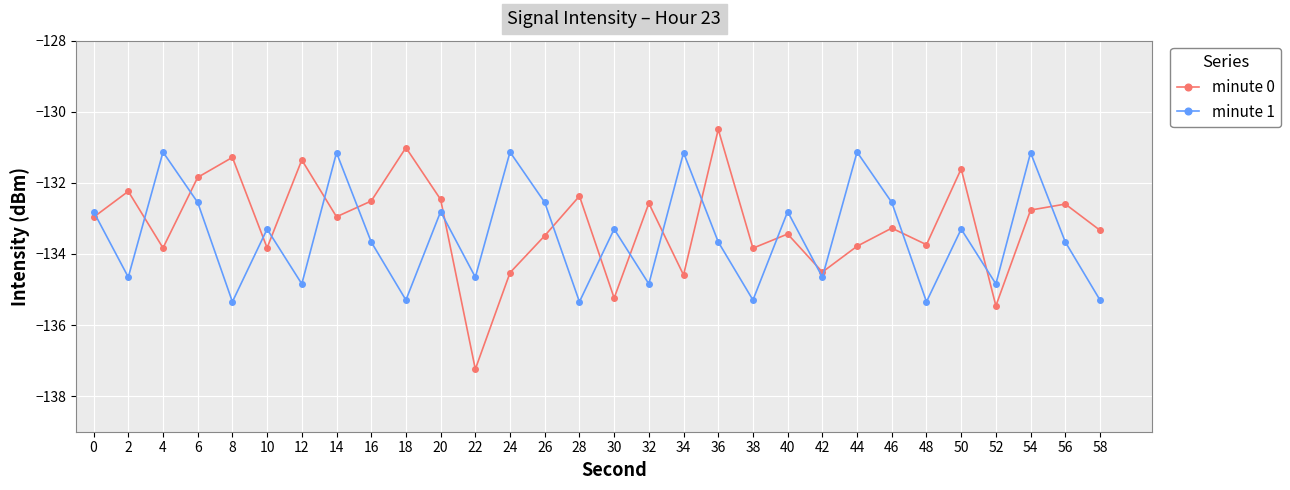

At 26, list the series in order from largest to smallest.

minute 1, minute 0